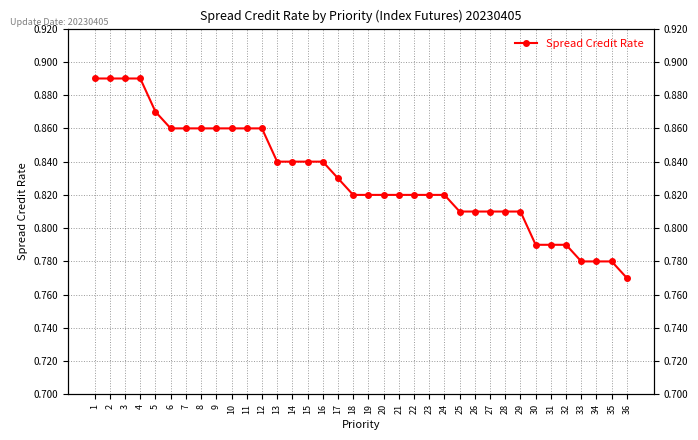

What is the minimum value shown in the chart?

0.8